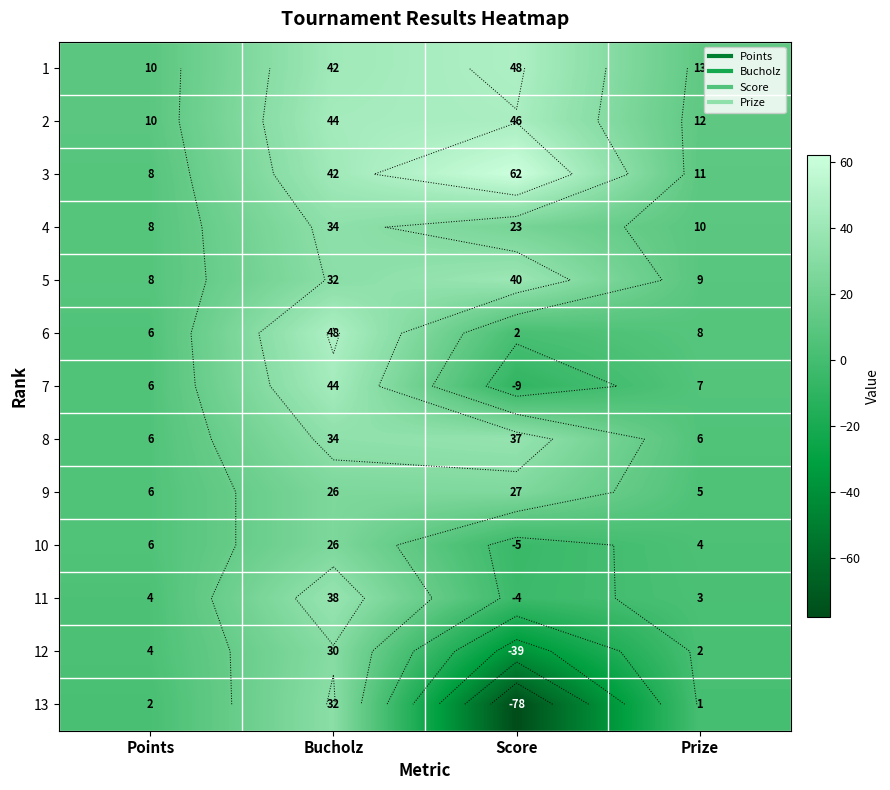

At how many categories does at least one series exceed -31?

4